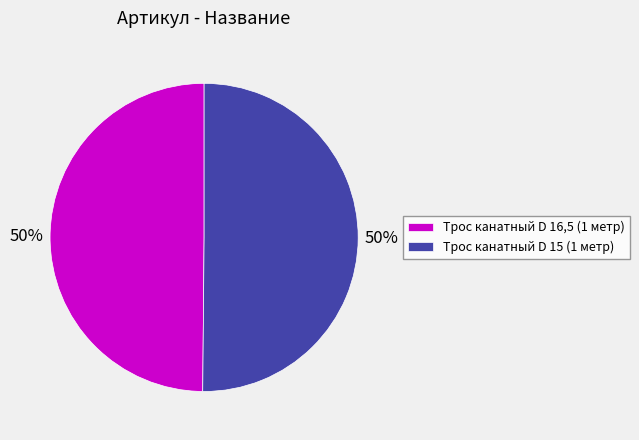

What percentage is the Трос канатный D 15 (1 метр) slice, to the nearest percent?

50%